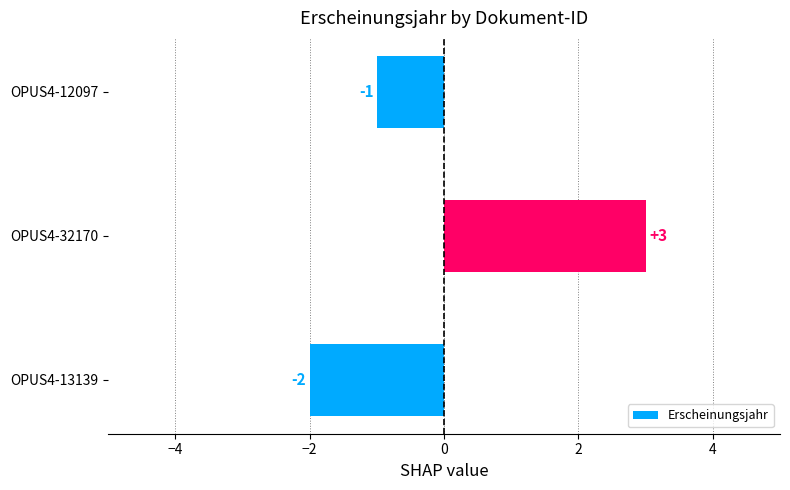

What is the change in value from OPUS4-13139 to OPUS4-12097?

+1